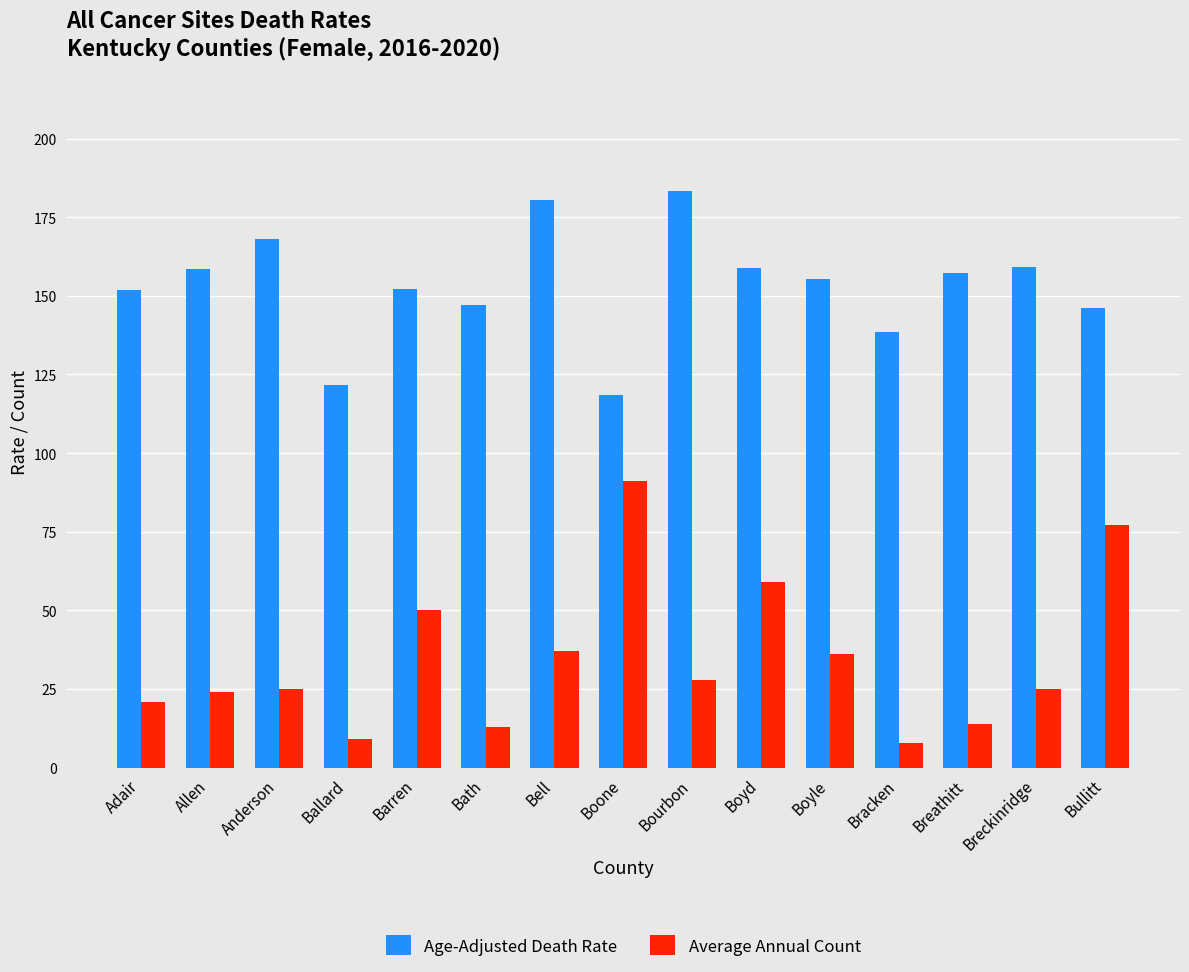

What is the sum of the Average Annual Count values at Bell and Allen?

61.0